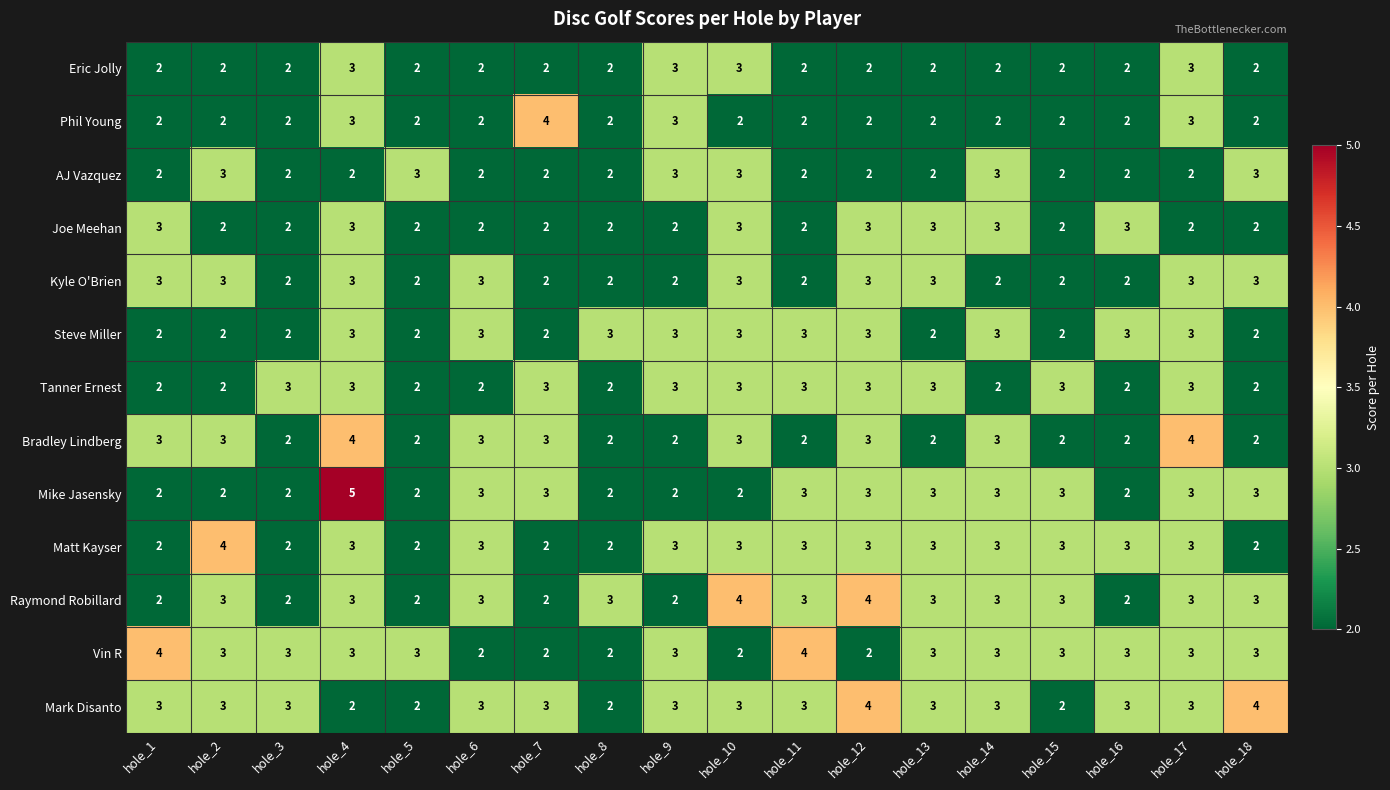

Is the value of Mike Jasensky at hole_4 greater than the value of Mark Disanto at hole_5?

Yes